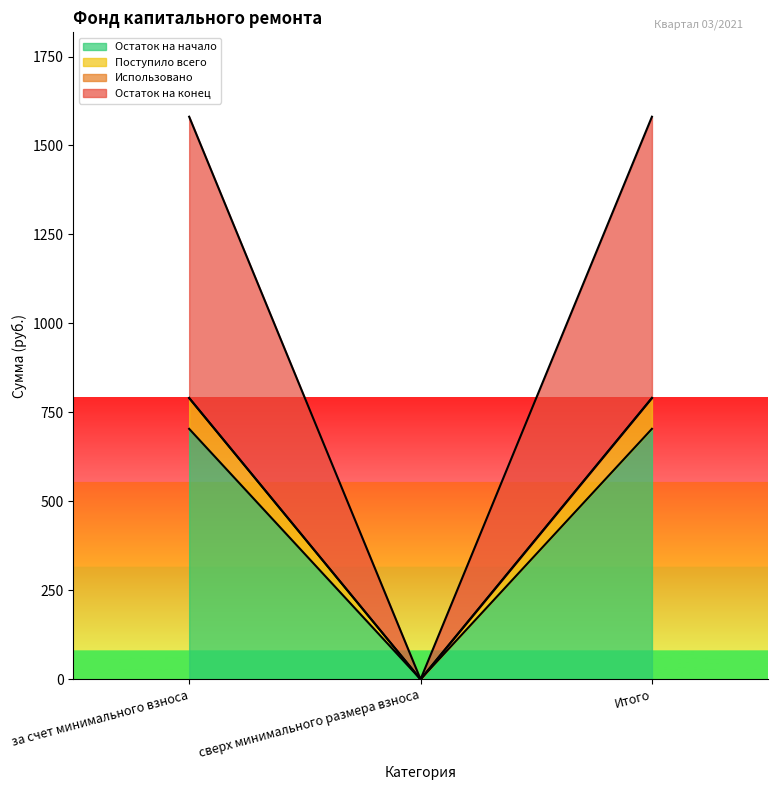

What is the approximate value of Остаток на начало at за счет минимального взноса?

703.8